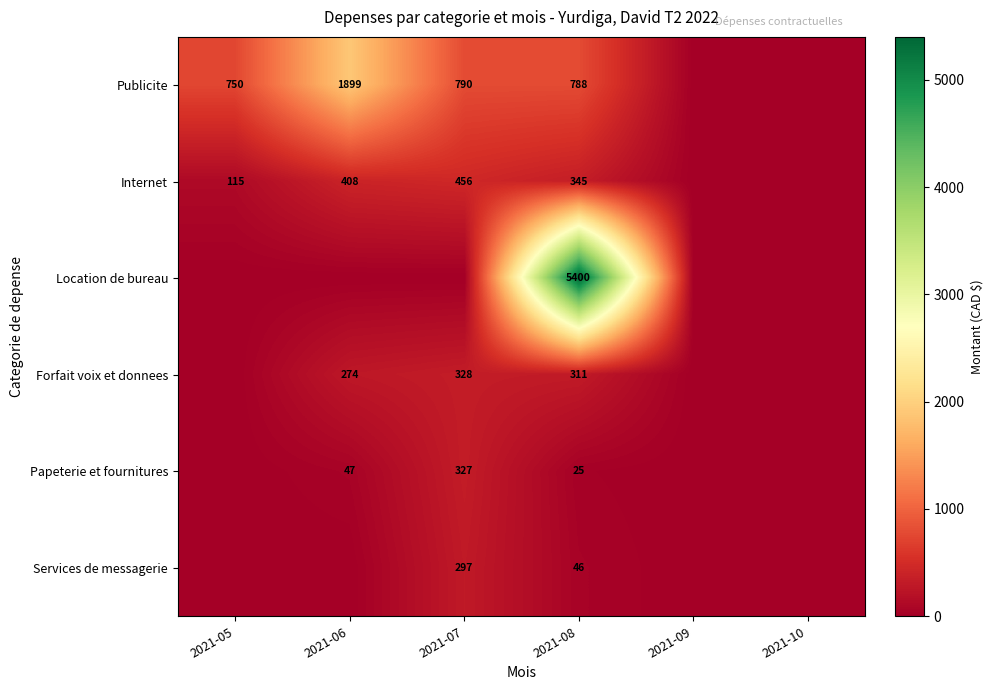

What is the spread (max minus min) of values at 2021-08?

5375